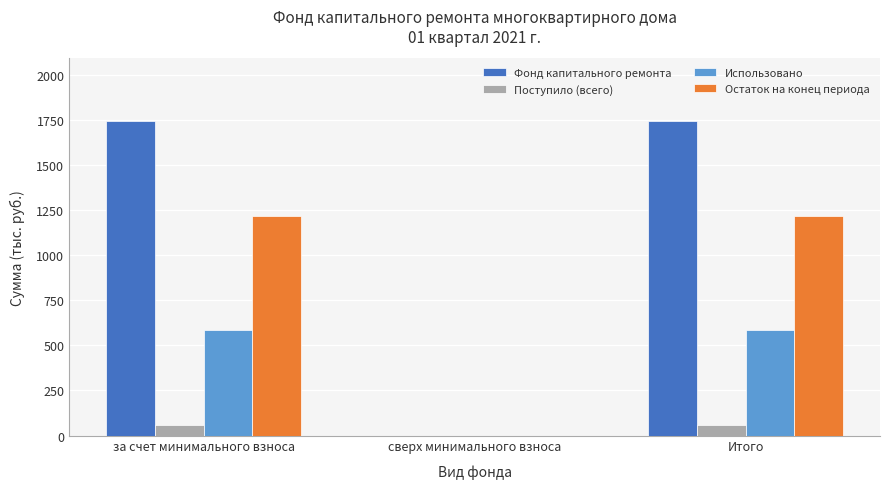

What is the approximate value of Фонд капитального ремонта at Итого?

1745.5